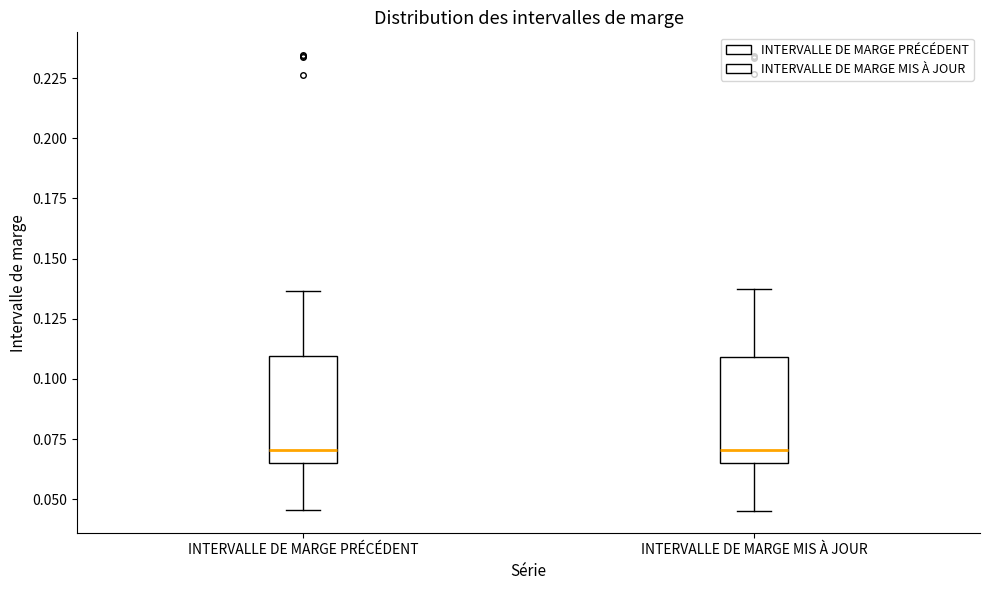

Reading left to right, read every box against the y-axis: the position of its median line, the range the box covers, and the ends of its whiskers. The values are not printed on the chart, so give them approximately, as read against the axis.

INTERVALLE DE MARGE PRÉCÉDENT: median 0.070, box 0.065 to 0.110, whiskers 0.045 to 0.135
INTERVALLE DE MARGE MIS À JOUR: median 0.070, box 0.065 to 0.110, whiskers 0.045 to 0.135